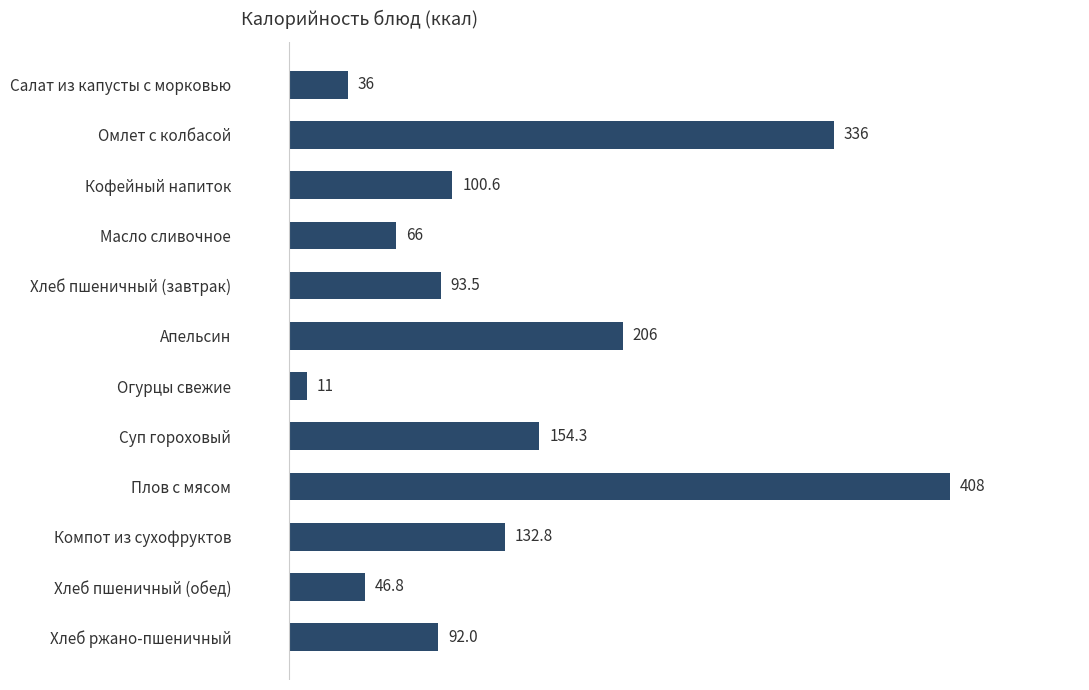

Is it true that the value at Огурцы свежие is 11.0?

True